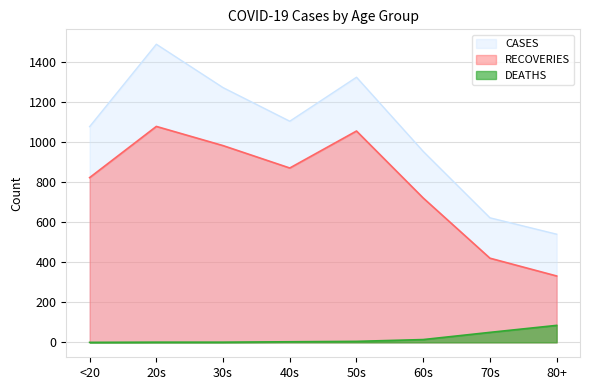

True or false: DEATHS and CASES intersect in this chart.

False